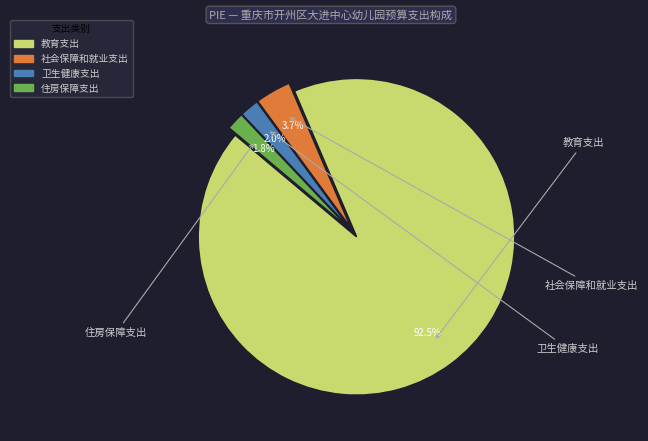

Which slice is the largest?

教育支出